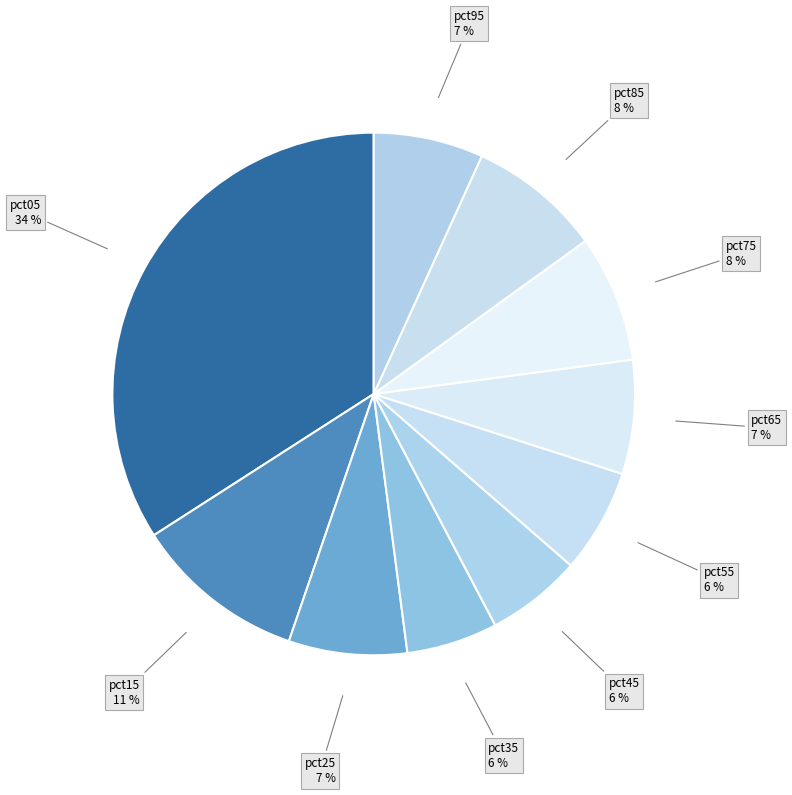

How many slices are in this pie chart?

10